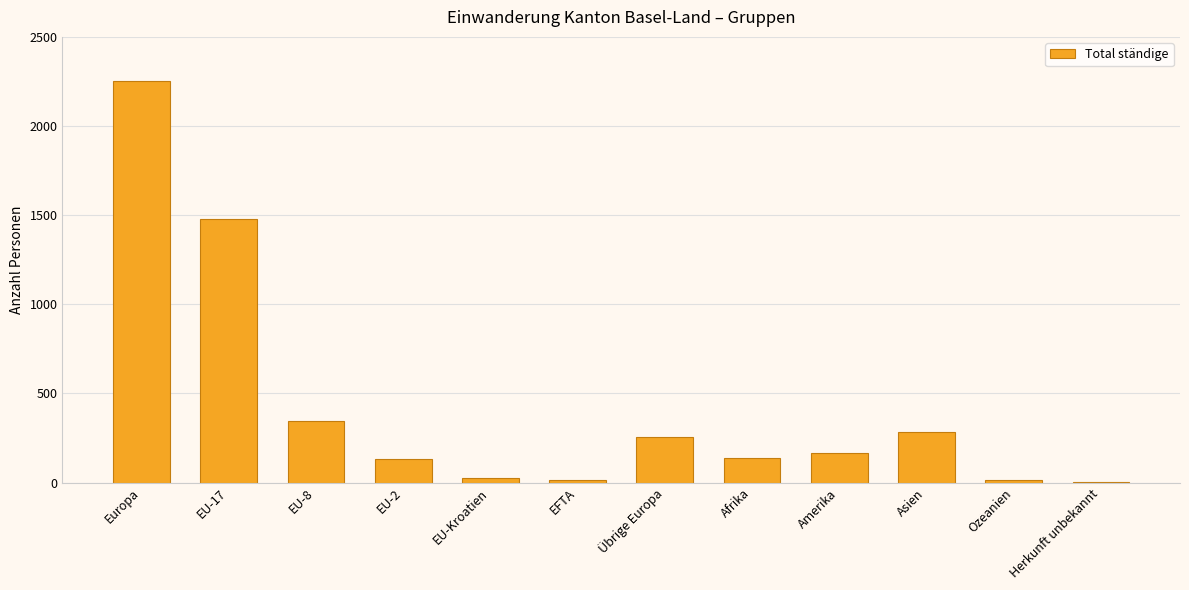

Which has a higher value, EU-17 or EFTA?

EU-17